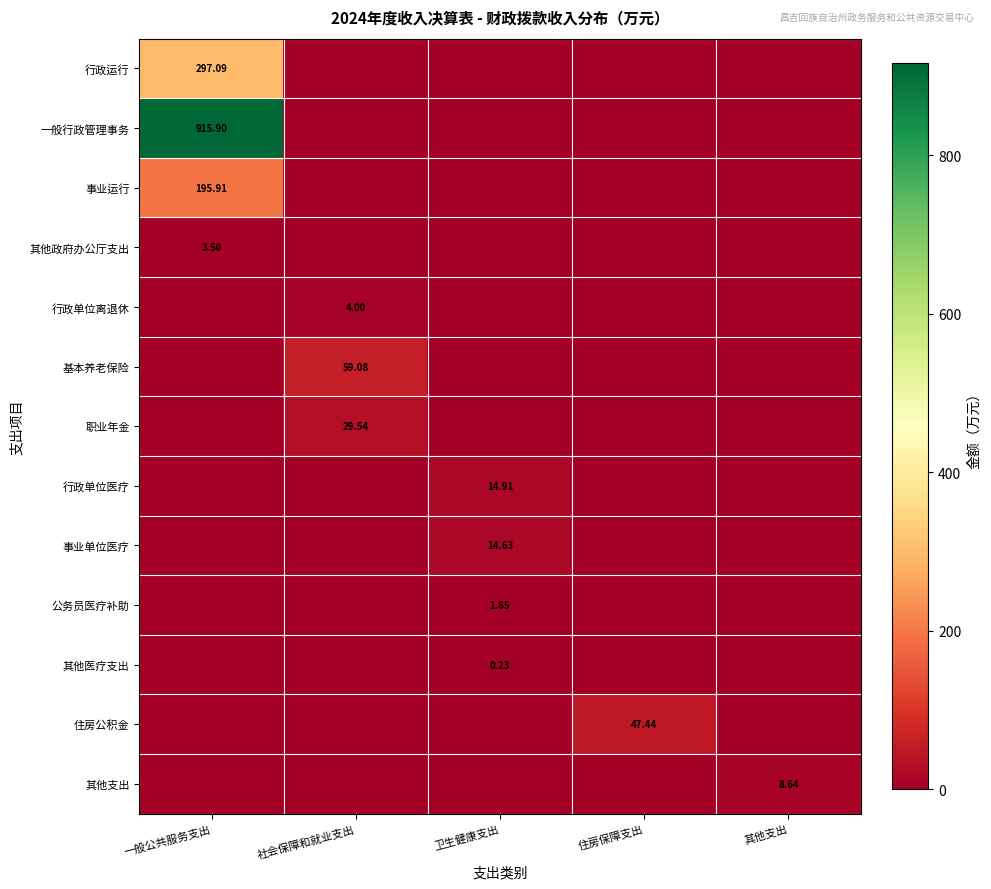

Which has a higher value, 一般公共服务支出 or 卫生健康支出?

一般公共服务支出